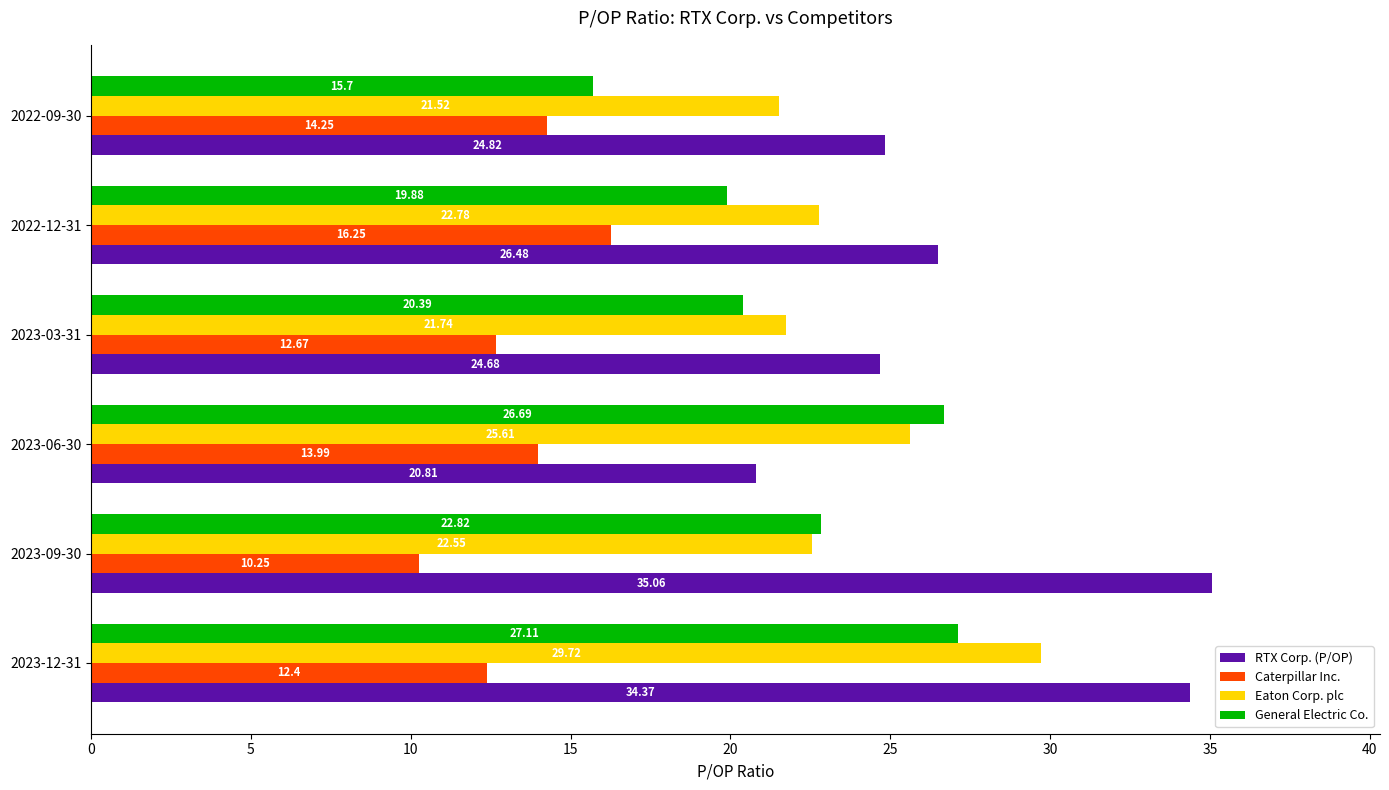

What are all the series names shown in the legend?

RTX Corp. (P/OP), Caterpillar Inc., Eaton Corp. plc, General Electric Co.